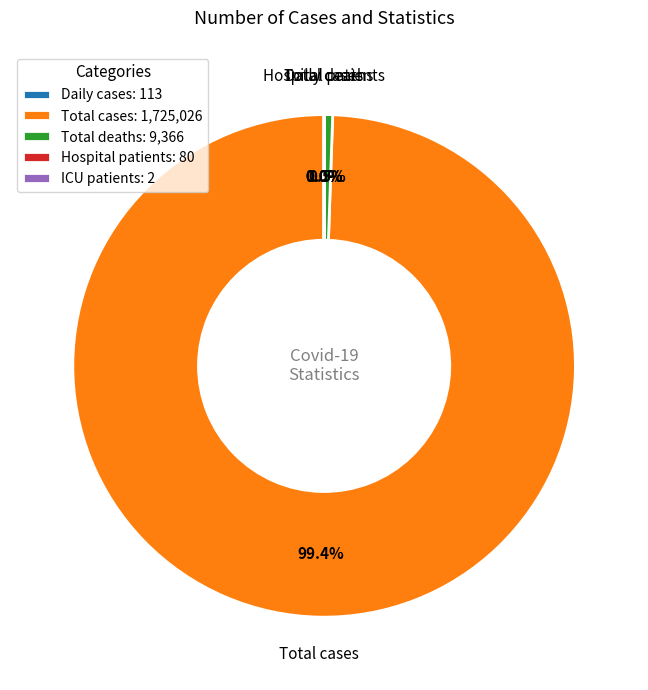

Does any single category account for the majority?

Yes